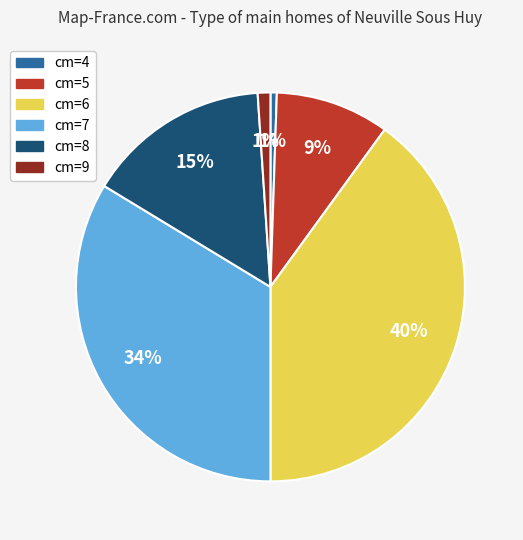

What is the largest slice in the pie chart?

cm=6